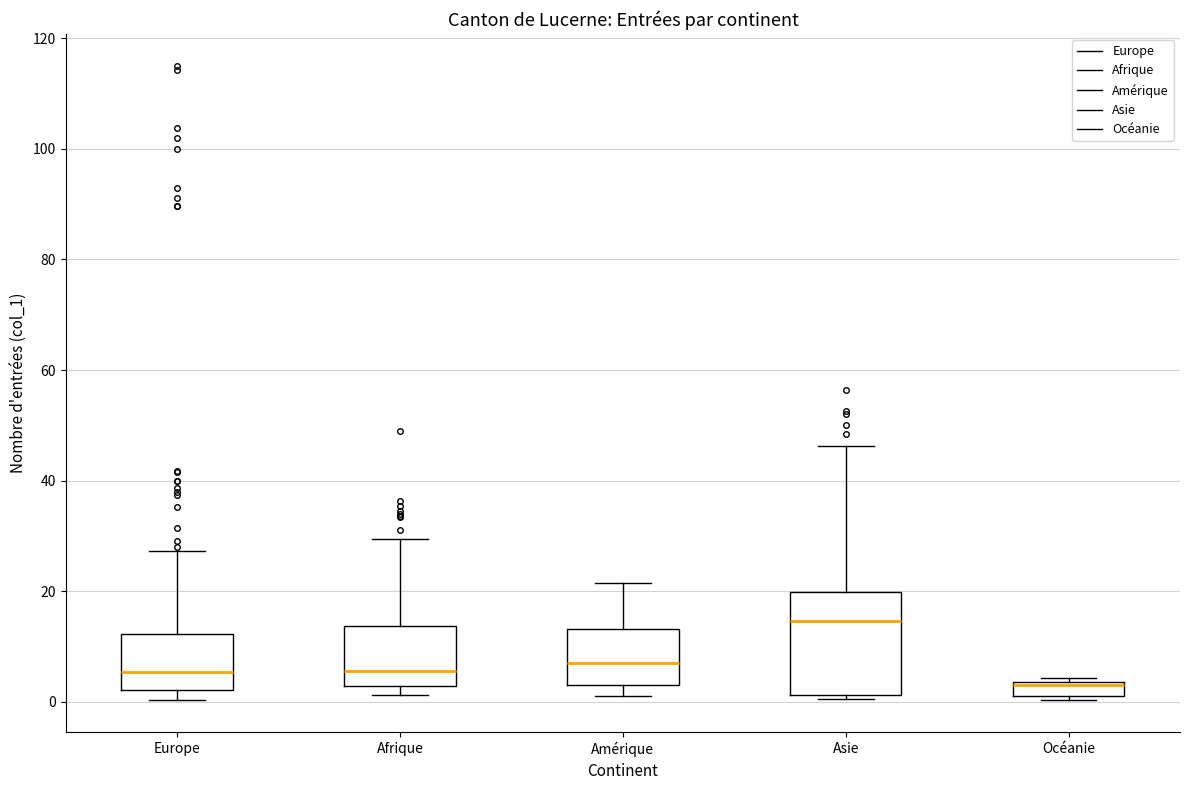

Which box has the lowest median line?

Océanie